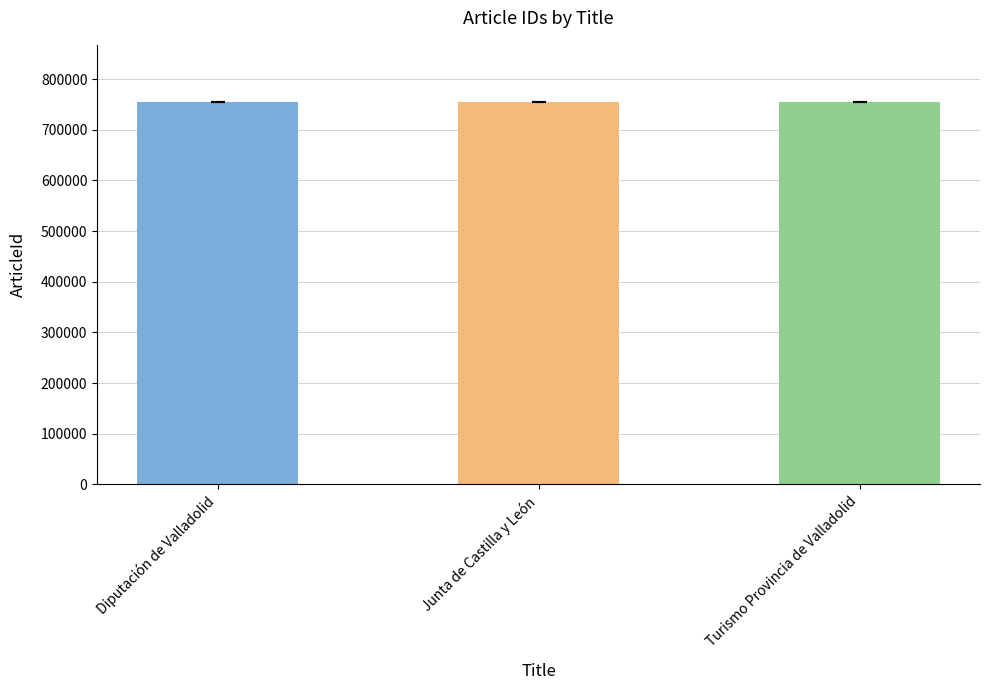

What is the difference between the maximum and minimum values?

20